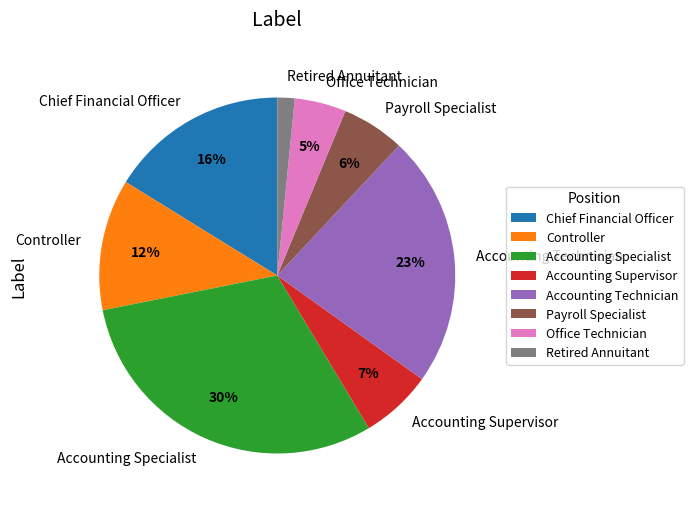

What is the ratio of the value at Chief Financial Officer to the value at Accounting Specialist?

0.5